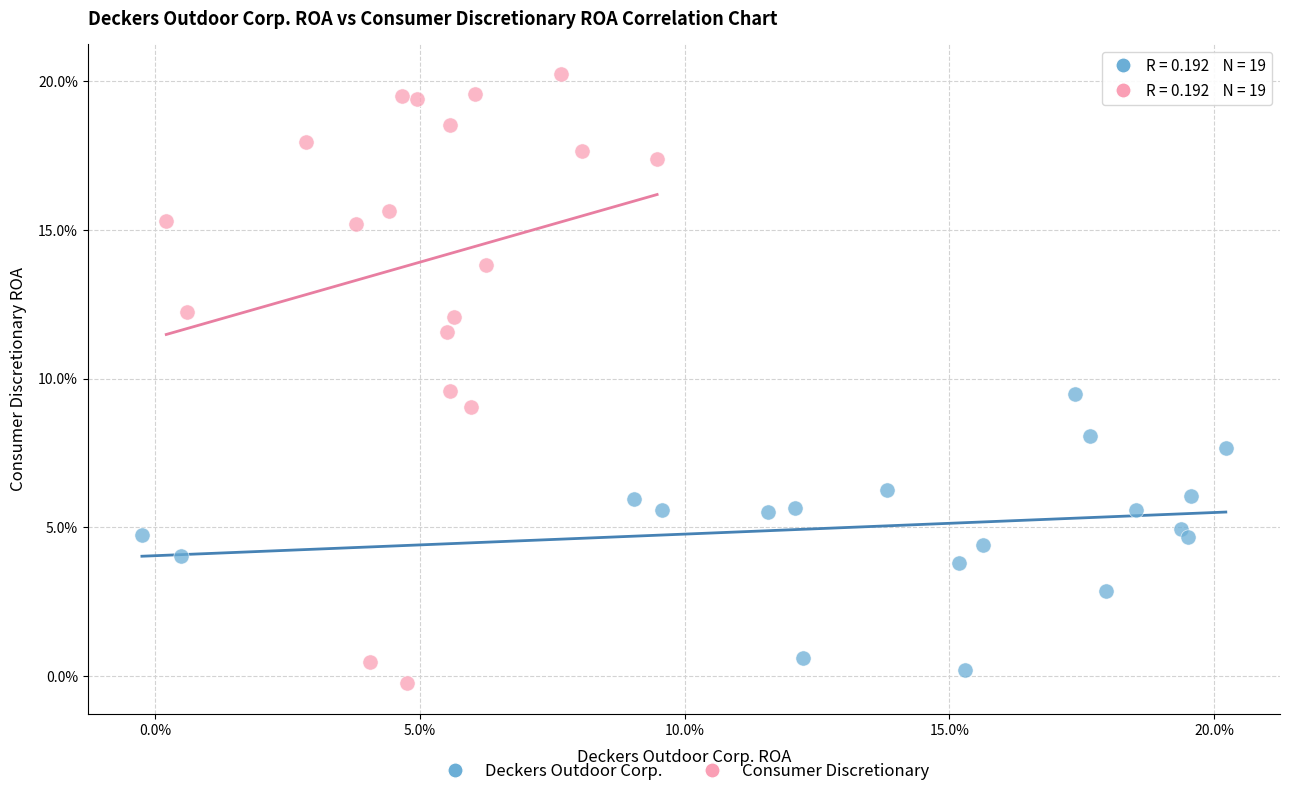

Which series has the largest Y range (max minus min)?

Consumer Discretionary